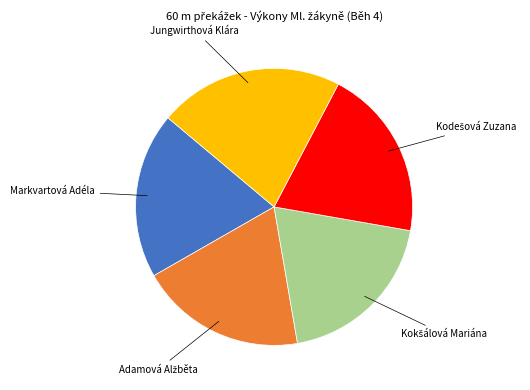

True or false: Markvartová Adéla accounts for 19% of the total.

True